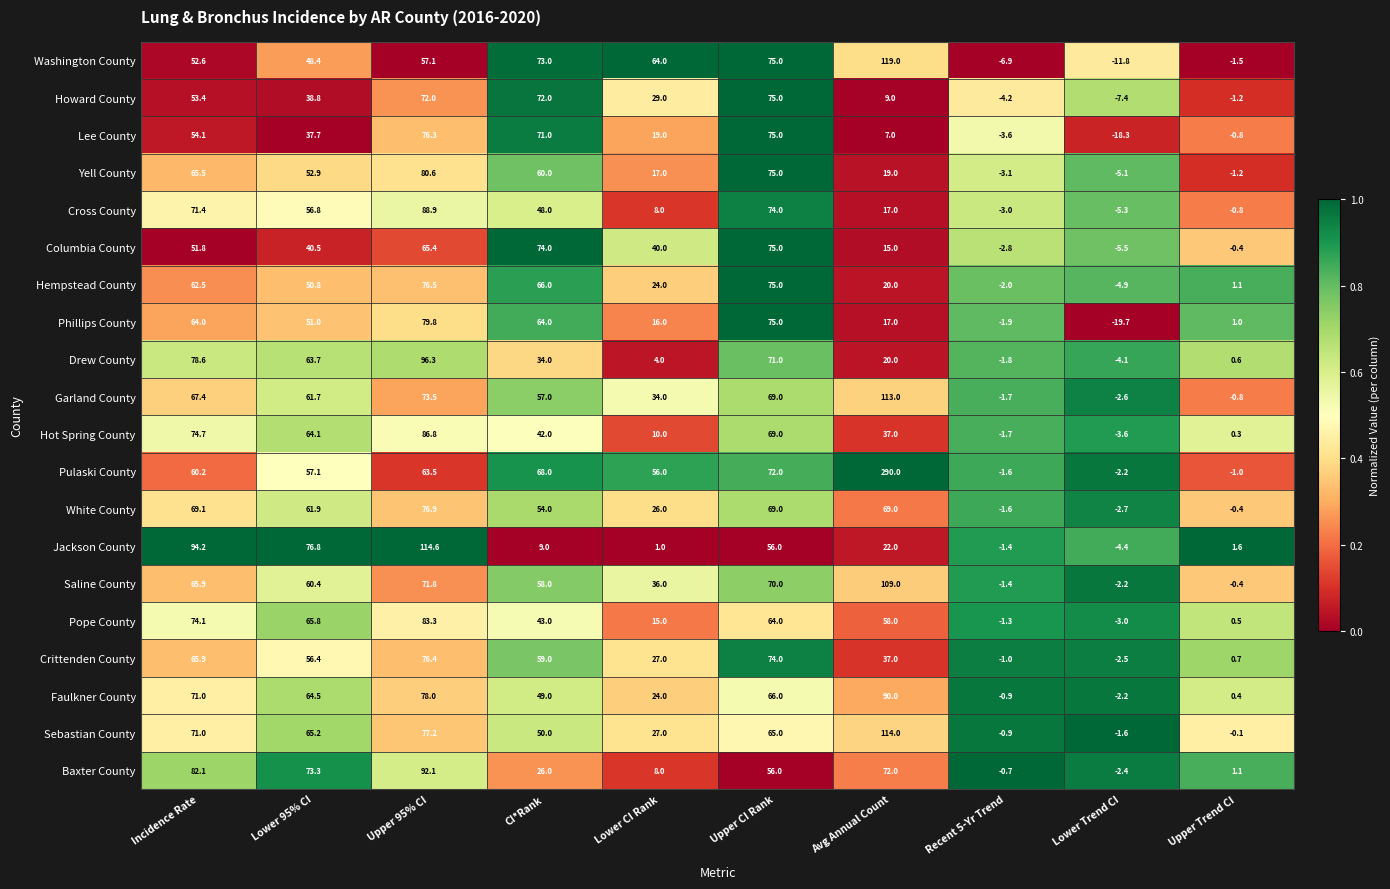

The value of Hot Spring County at Upper CI Rank is 69.0. True or false?

True